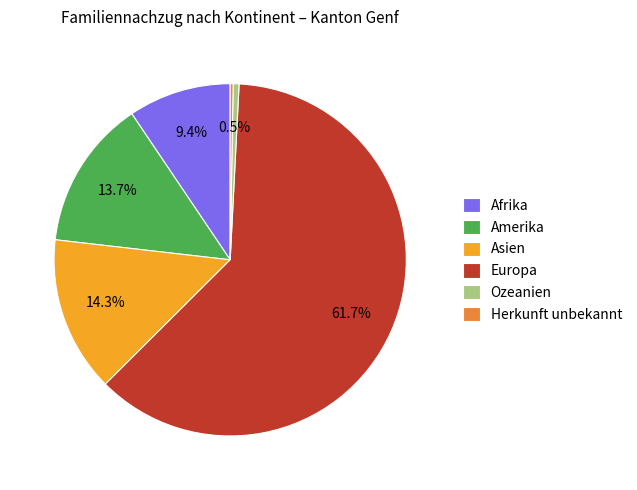

Is the sum of Asien and Afrika greater than half?

No